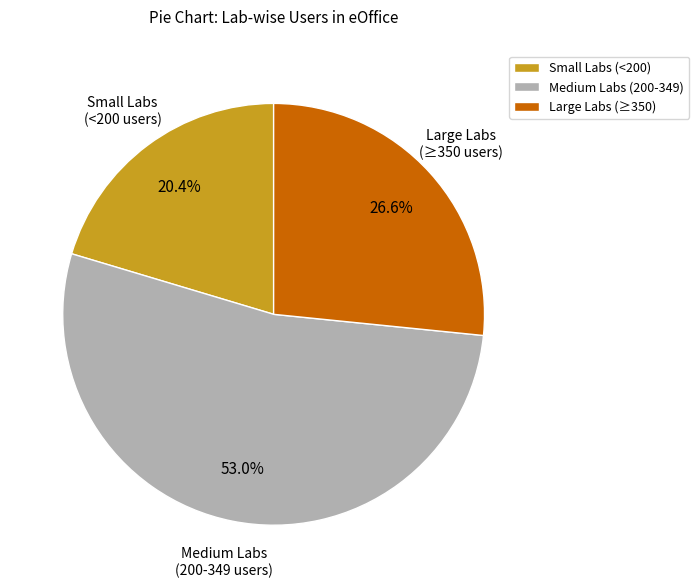

Combined, do Medium Labs (200-349) and Small Labs (<200) account for over 50%?

Yes